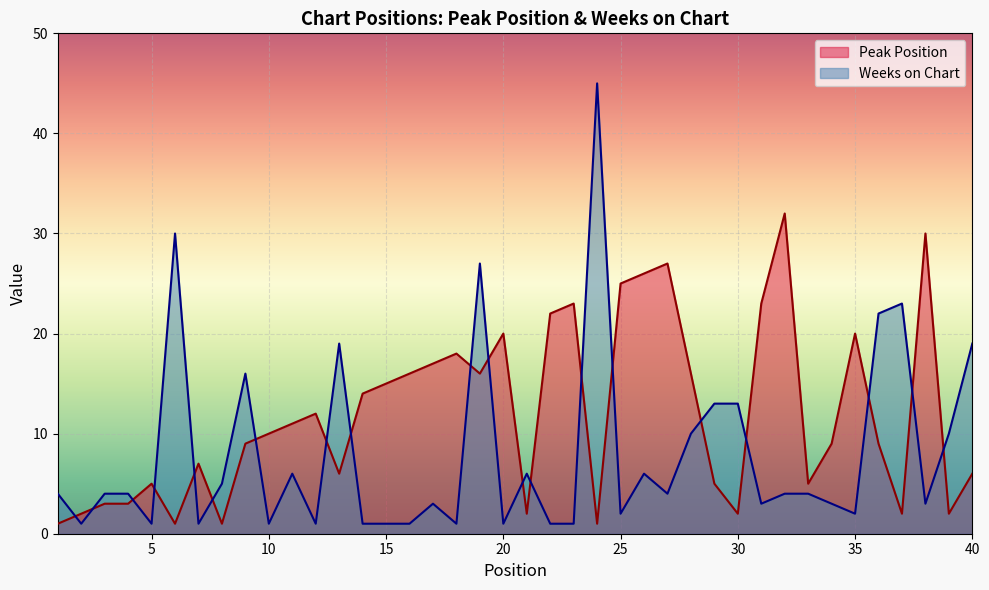

True or false: Weeks on Chart has a value of 1 at 22.

True